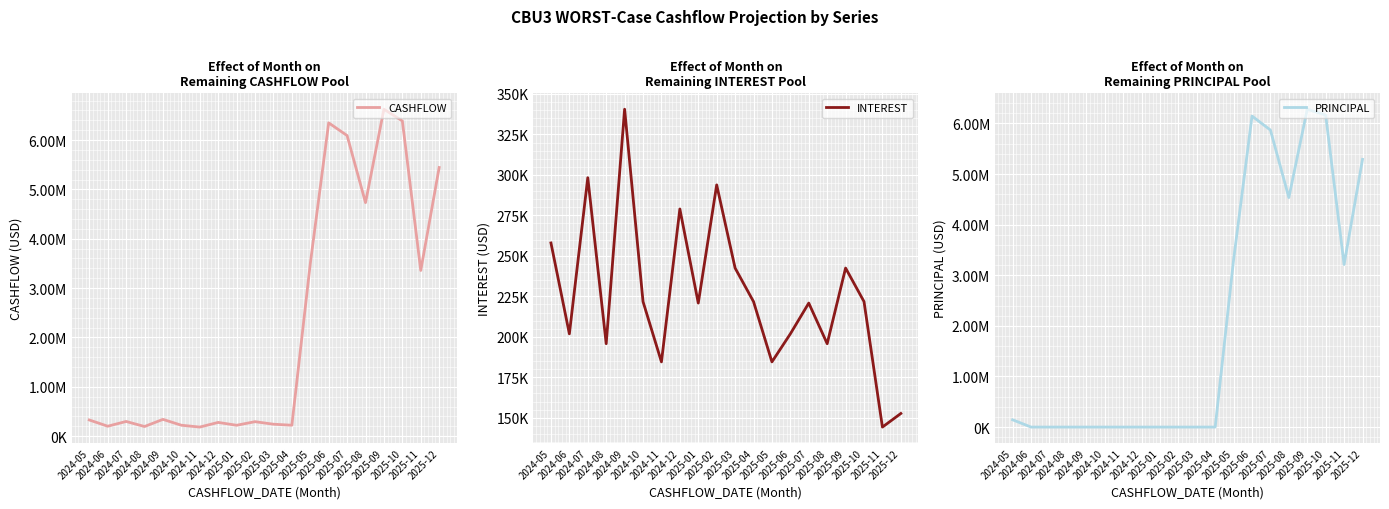

At which category is the sum across all series the highest?

2025-09